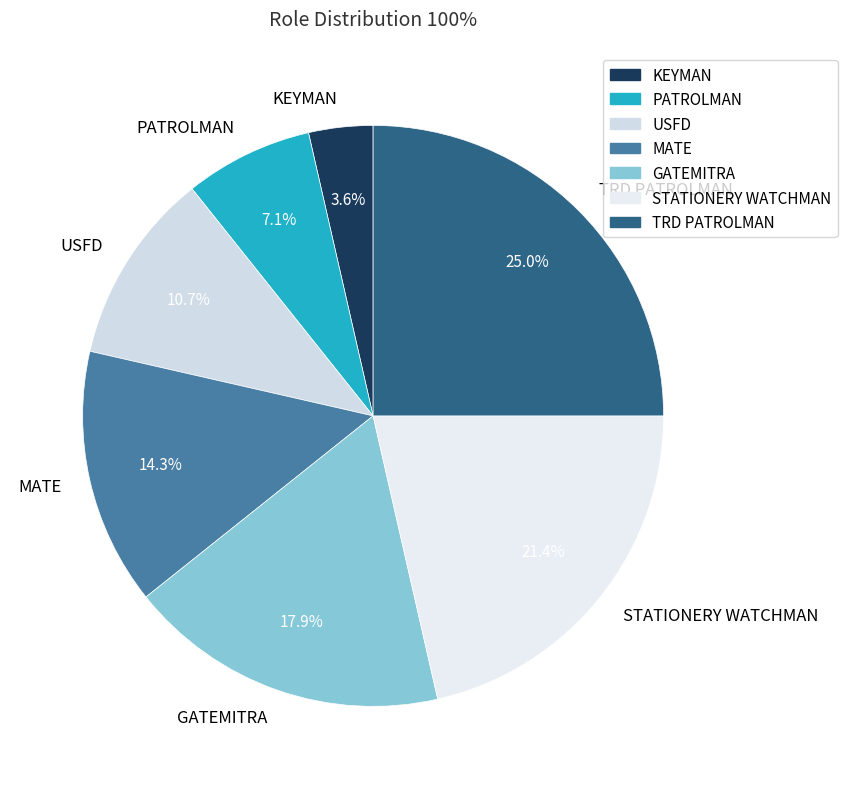

What is the ratio of the value at KEYMAN to the value at TRD PATROLMAN?

0.1